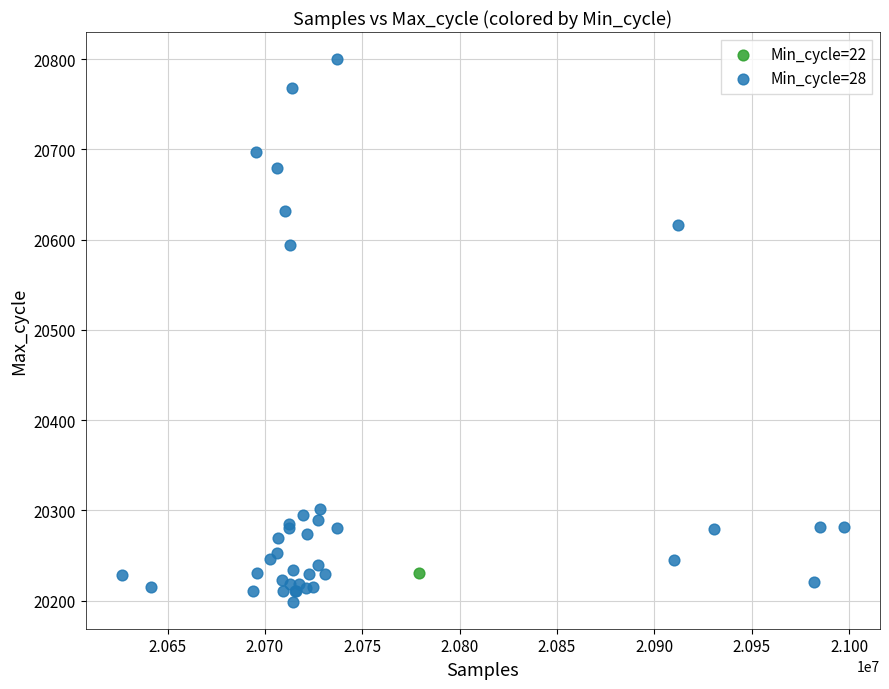

What are all the series names shown in the legend?

Min_cycle=22, Min_cycle=28